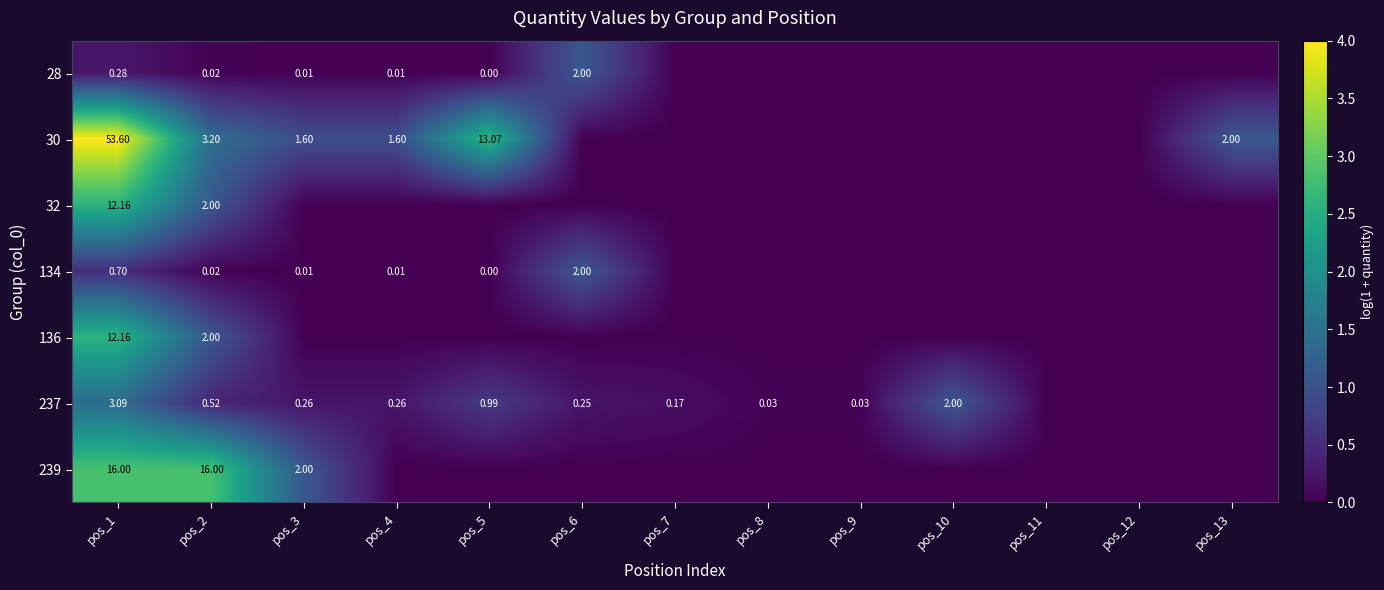

Count the number of data series in this chart.

7